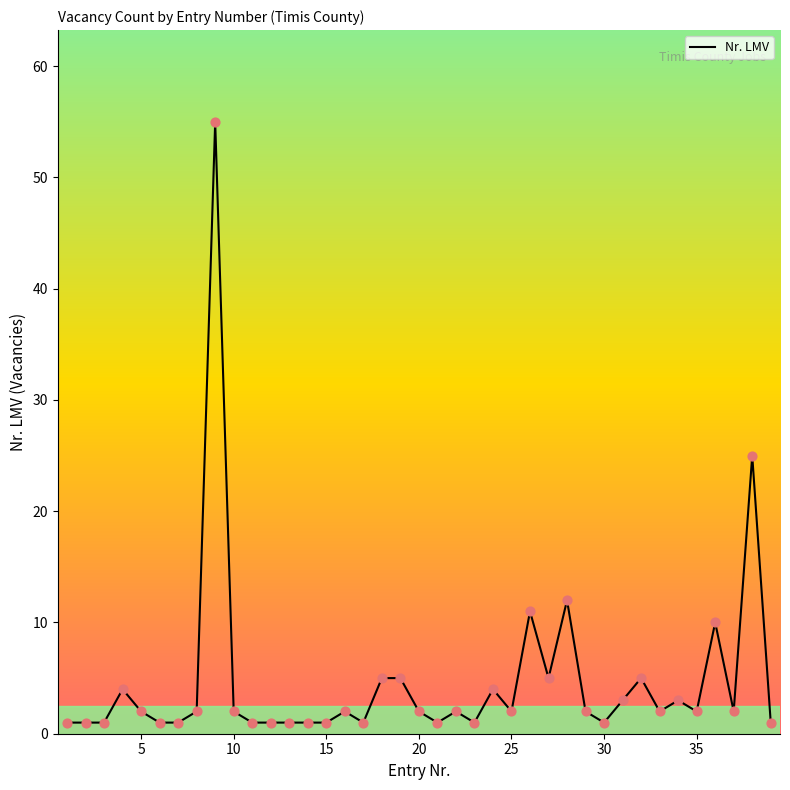

What is the greatest value displayed?

55